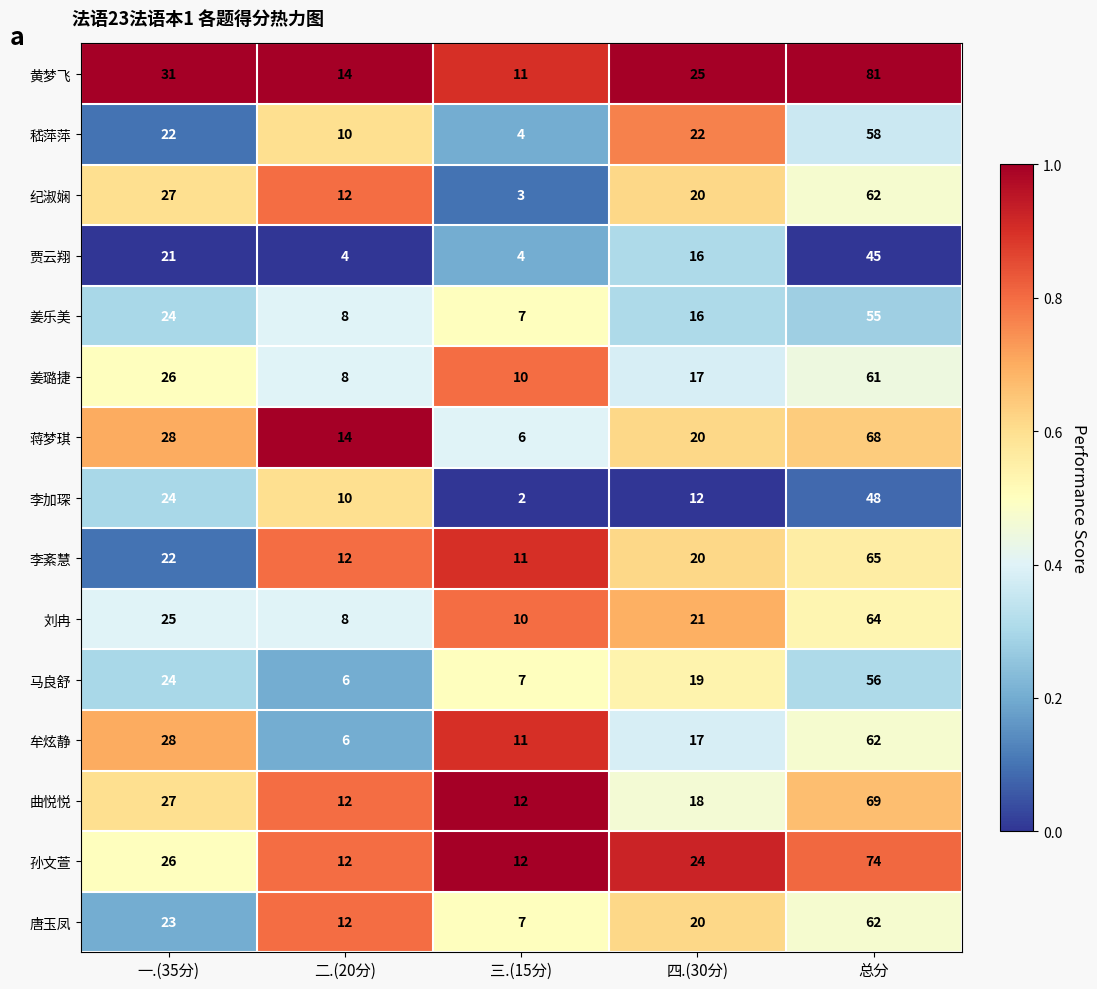

What is the spread (max minus min) of values at 一.(35分)?

10